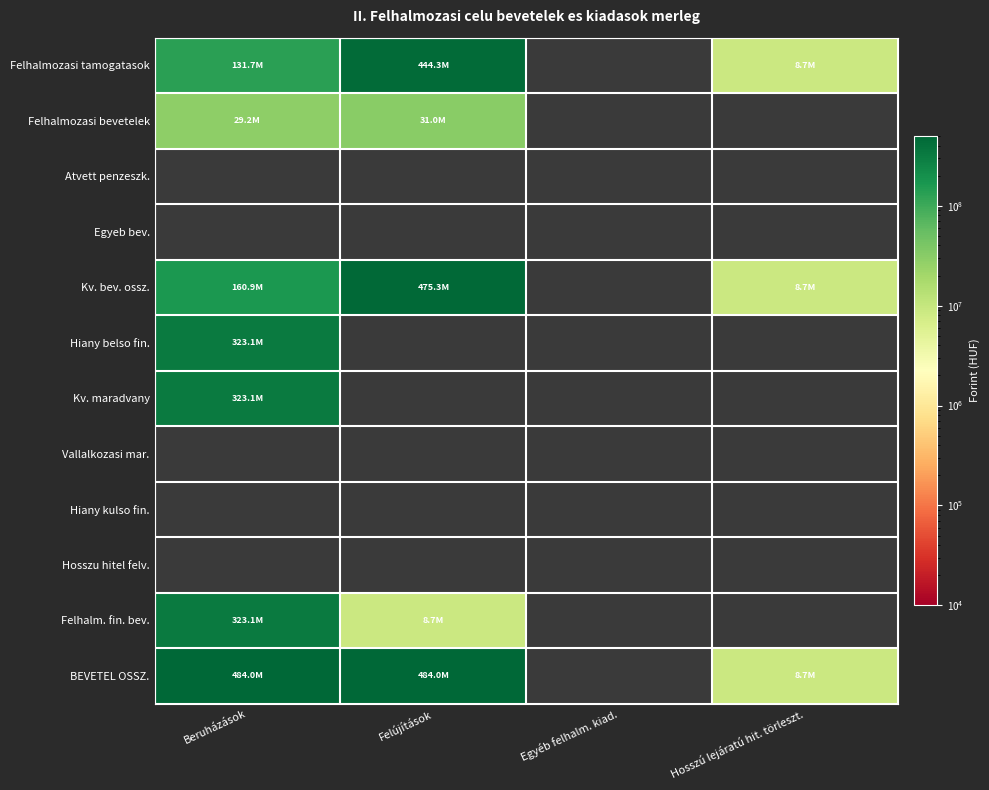

Between Egyéb felhalm. kiad. and Felújítások, which is larger?

Felújítások